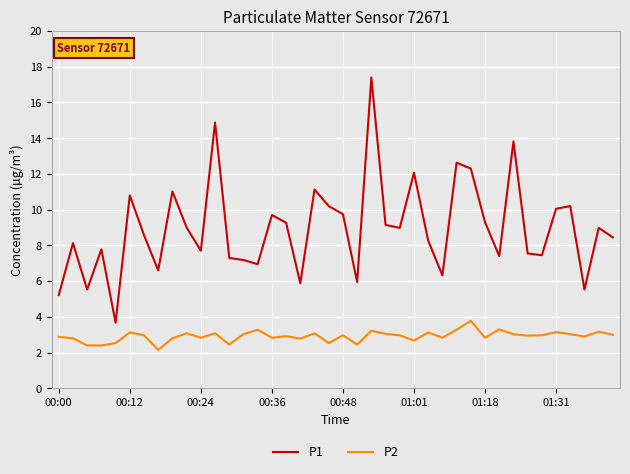

What is the greatest value displayed?

17.4